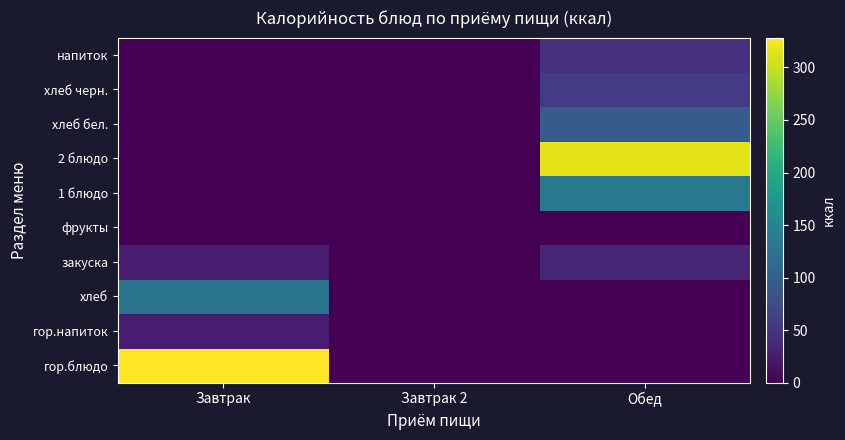

How many distinct data groups are displayed?

10